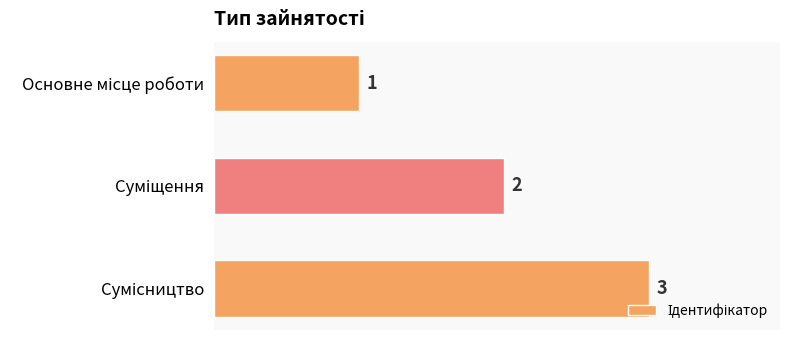

Count the values in the range 1 to 3.

3